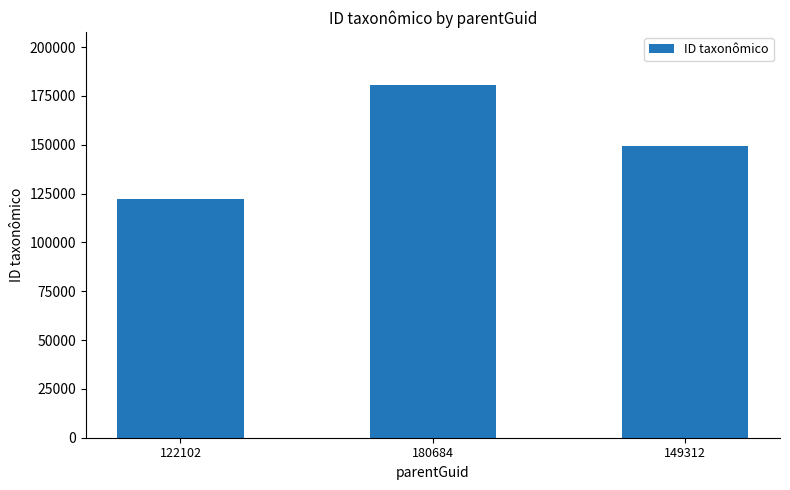

What is the change in value from 122102 to 180684?

+58582